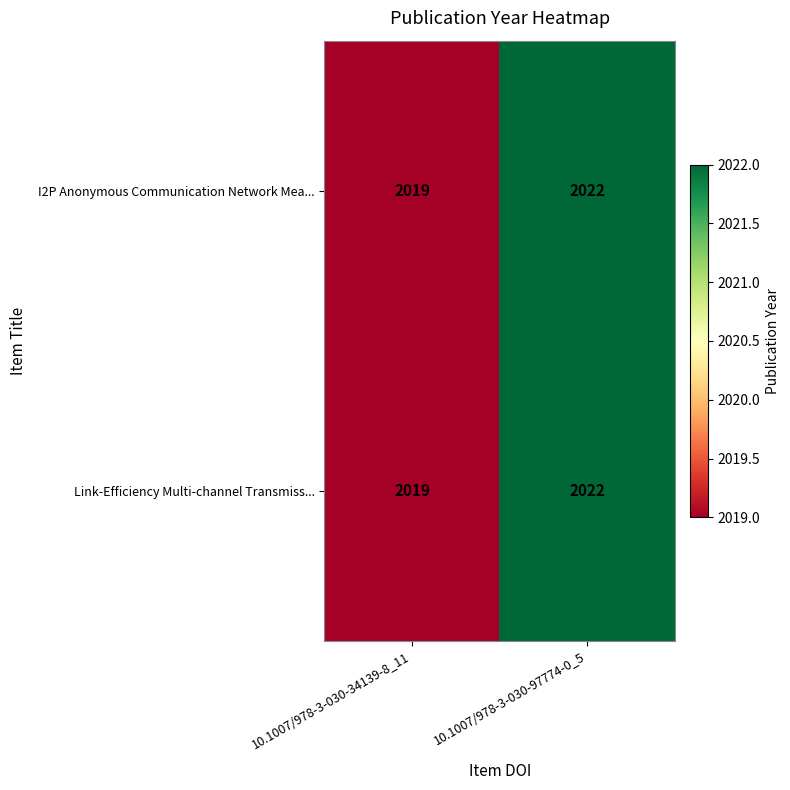

What is the sum of the Link-Efficiency Multi-channel Transmiss... values at 10.1007/978-3-030-34139-8_11 and 10.1007/978-3-030-97774-0_5?

4041